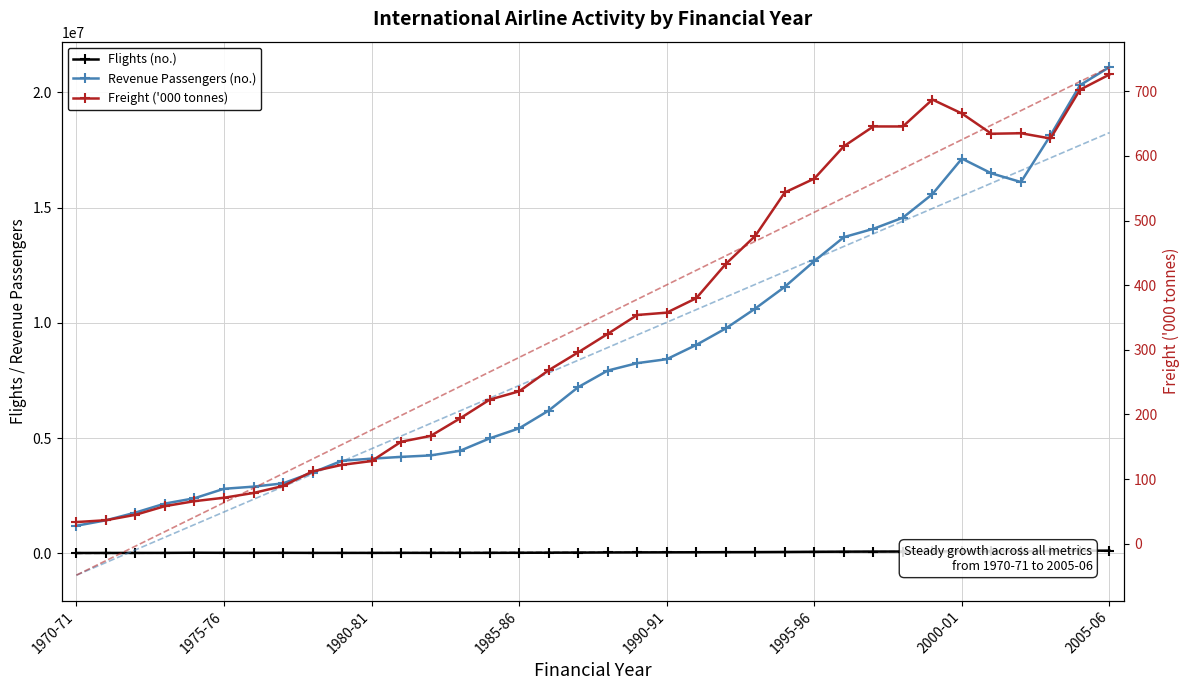

In Freight ('000 tonnes), how many points are lower than both neighbors (excluding endpoints)?

3